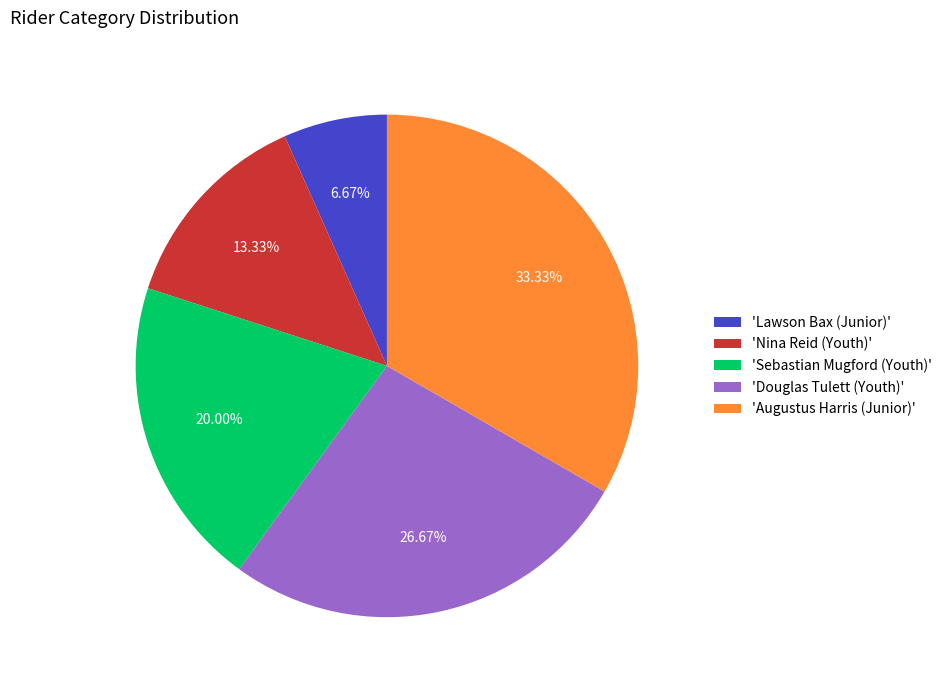

Do 'Douglas Tulett (Youth)' and 'Augustus Harris (Junior)' together represent more than half of the pie?

Yes